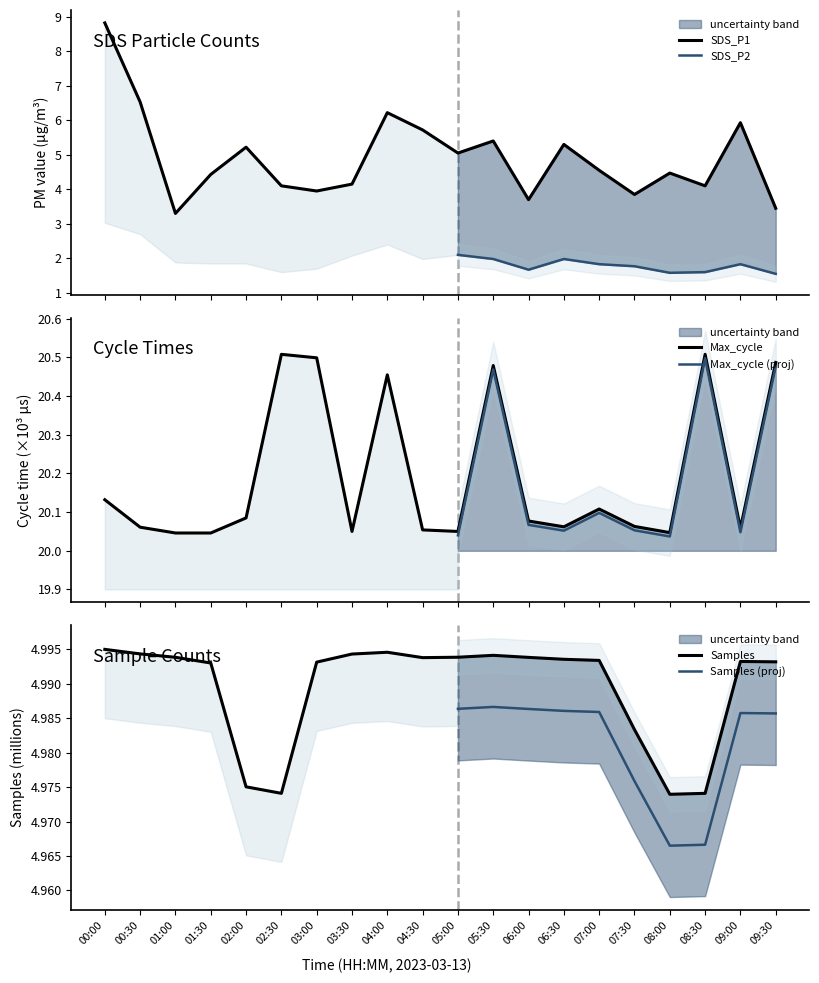

What is the lowest value of the SDS_P1 series?

3.3